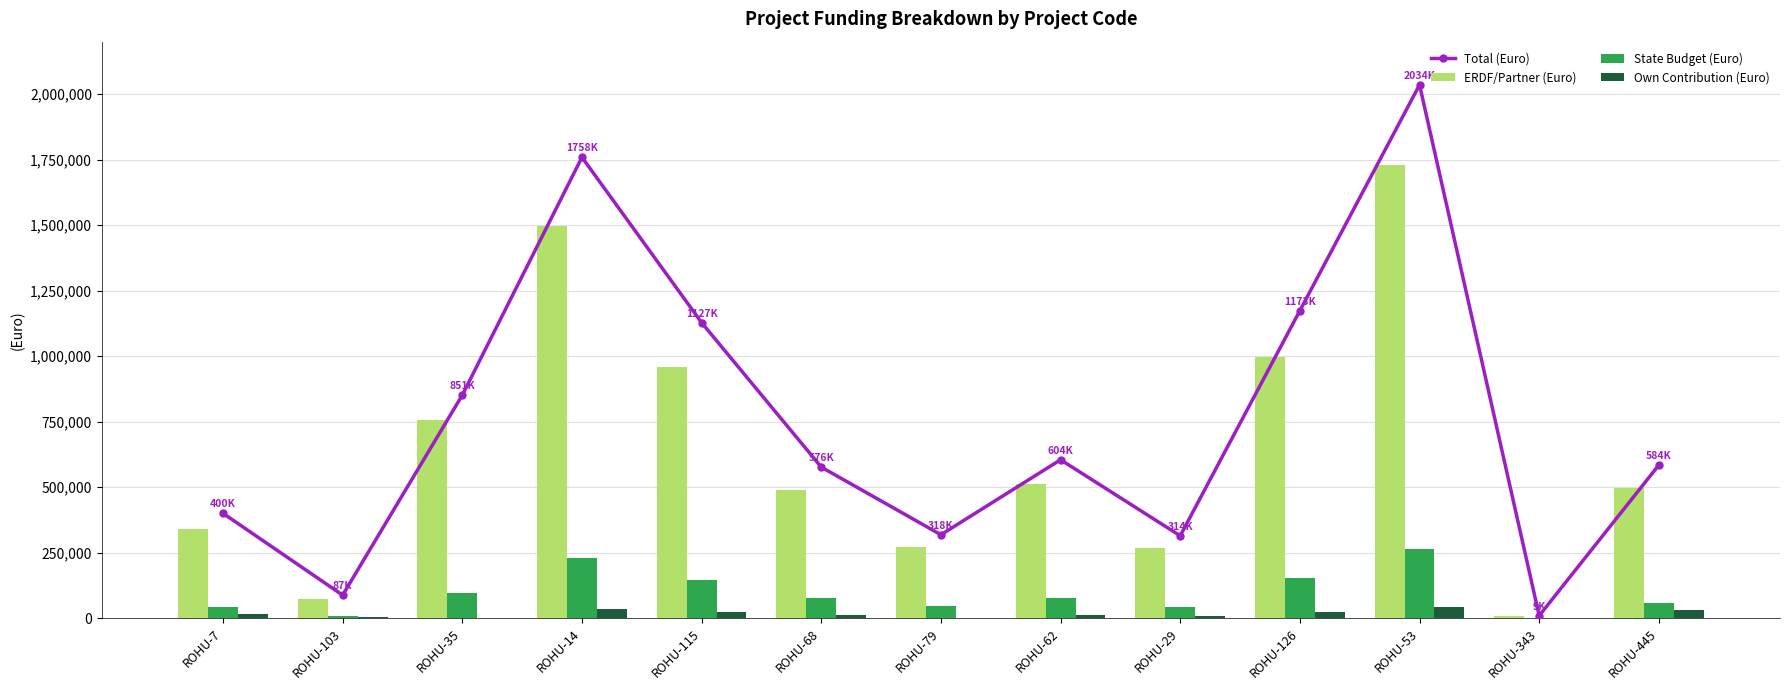

Which label corresponds to the largest value in the chart?

ROHU-53